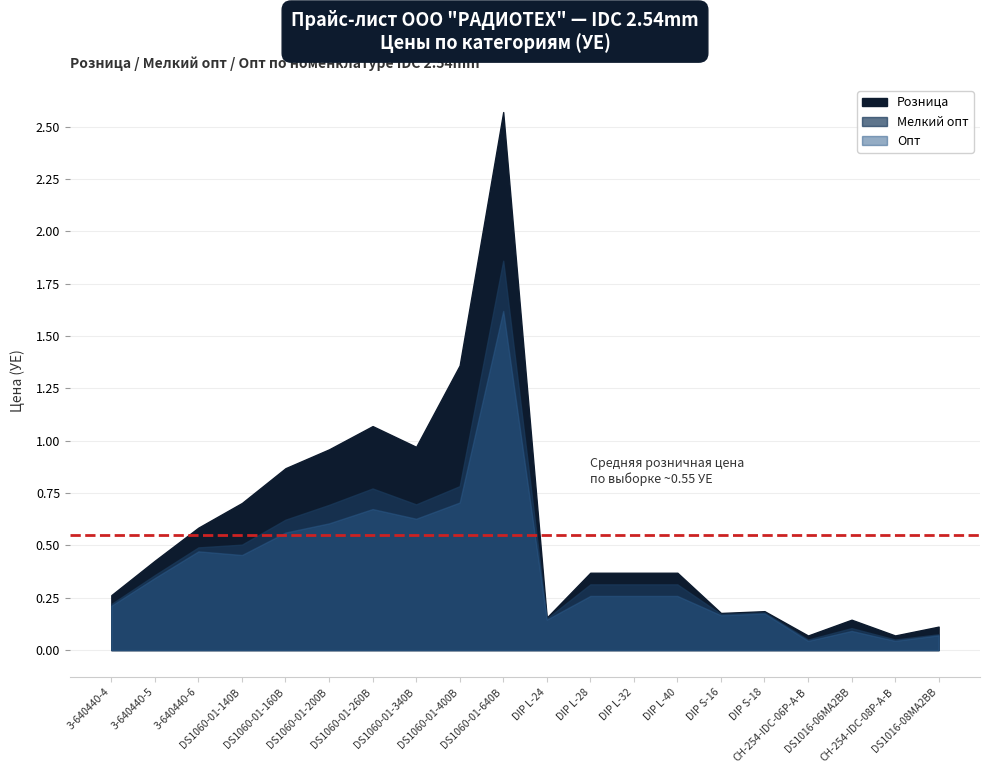

The value of Мелкий опт at DIP L-40 is 0.3. True or false?

True